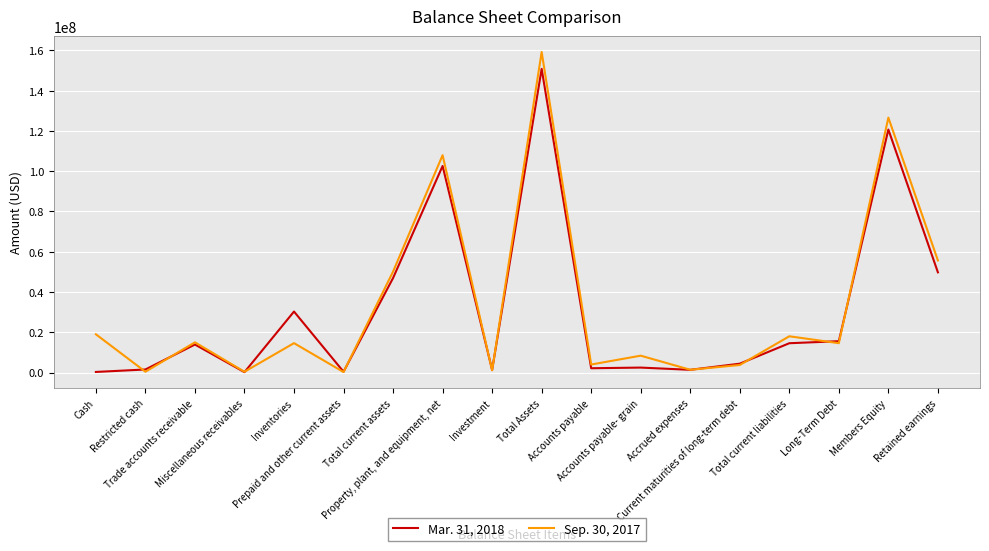

Rank the series by their average value, from lowest to highest.

Mar. 31, 2018, Sep. 30, 2017